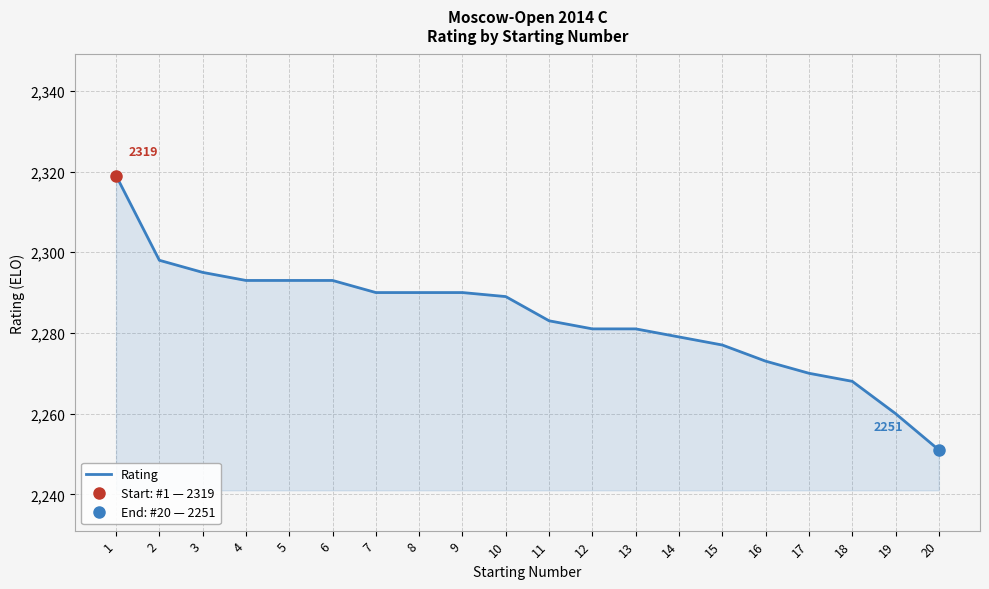

Where does the data first go above 2289?

1